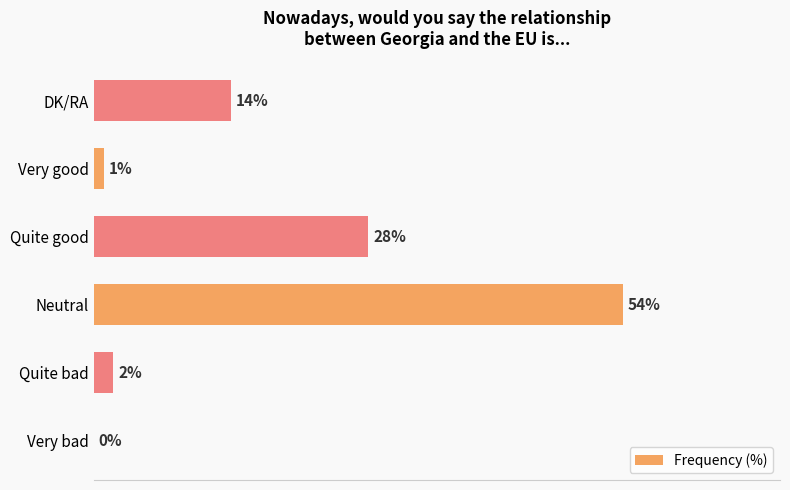

Which has a higher value, DK/RA or Very good?

DK/RA